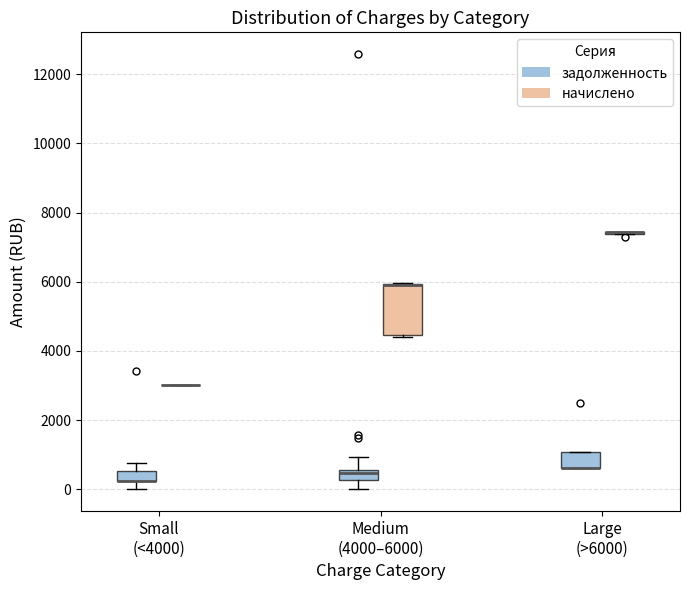

Which box is the tallest, from its lower edge to its upper edge?

Medium (4000–6000) (начислено)